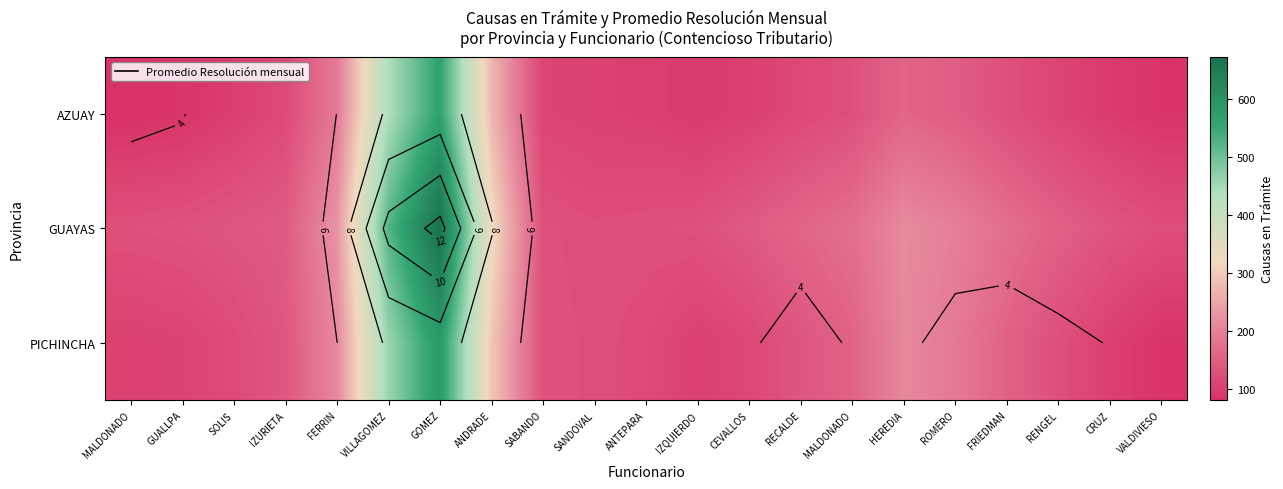

Which has a higher value, MALDONADO or ROMERO?

ROMERO